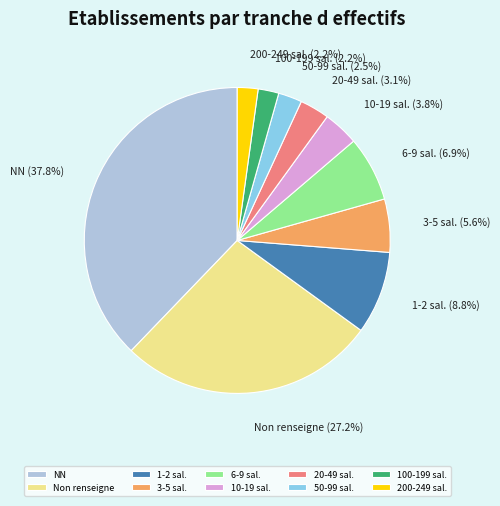

Is 6-9 sal. the majority of the pie?

No